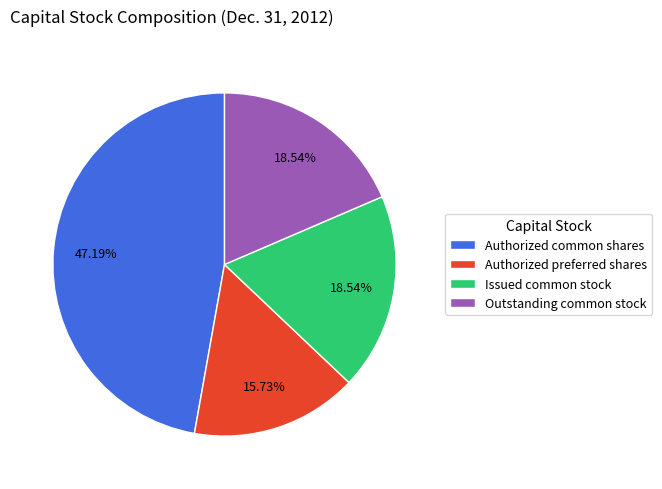

How many slices are in this pie chart?

4